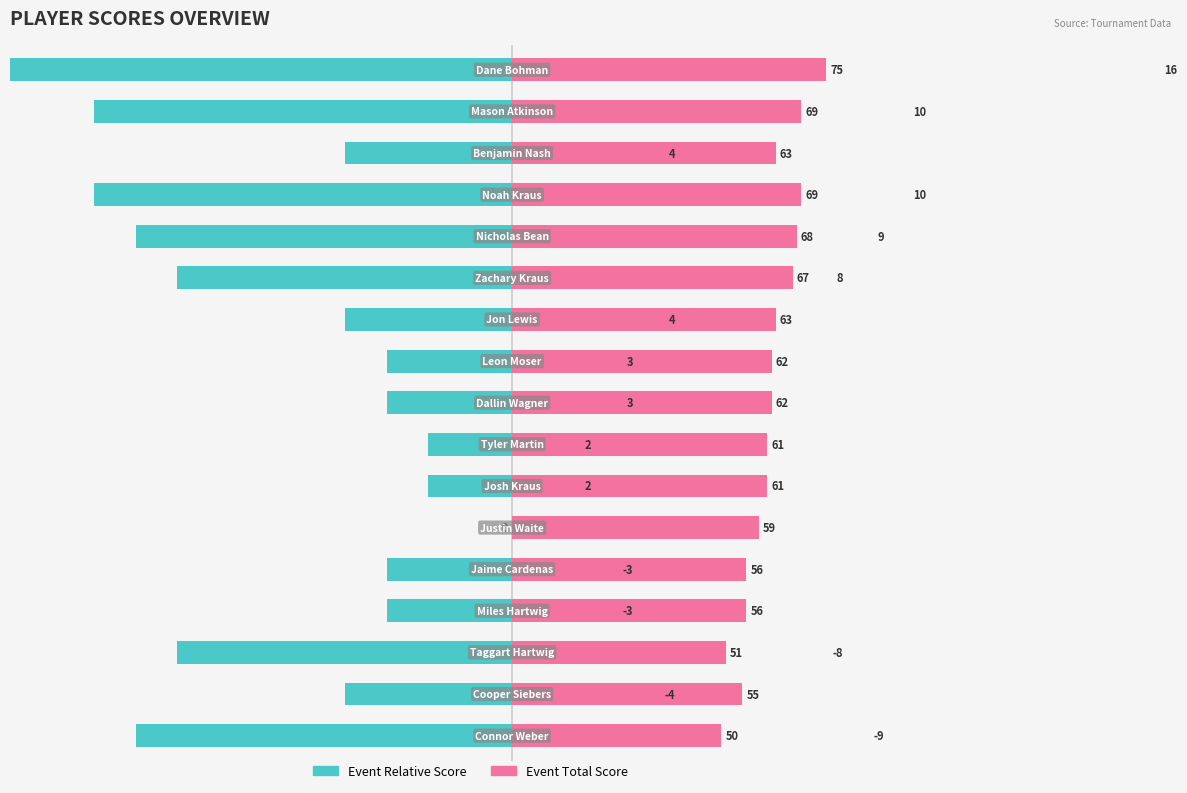

At 8, list the series in order from largest to smallest.

Event Total Score, Event Relative Score